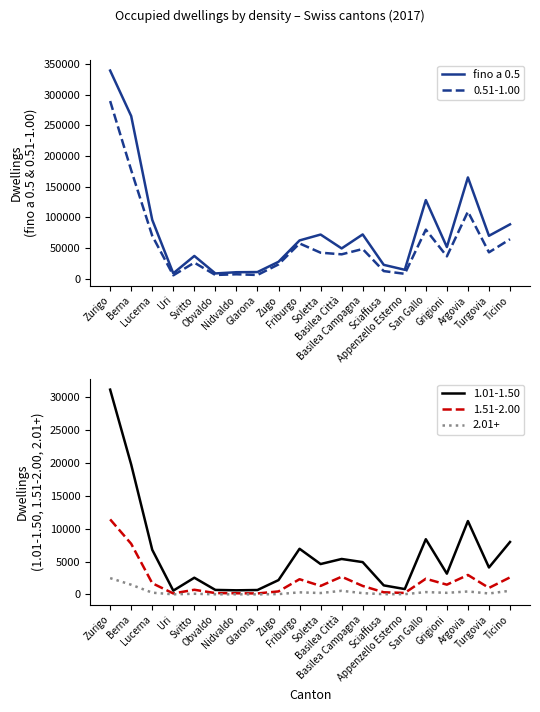

What is the highest value of the 0.51-1.00 series?

289557